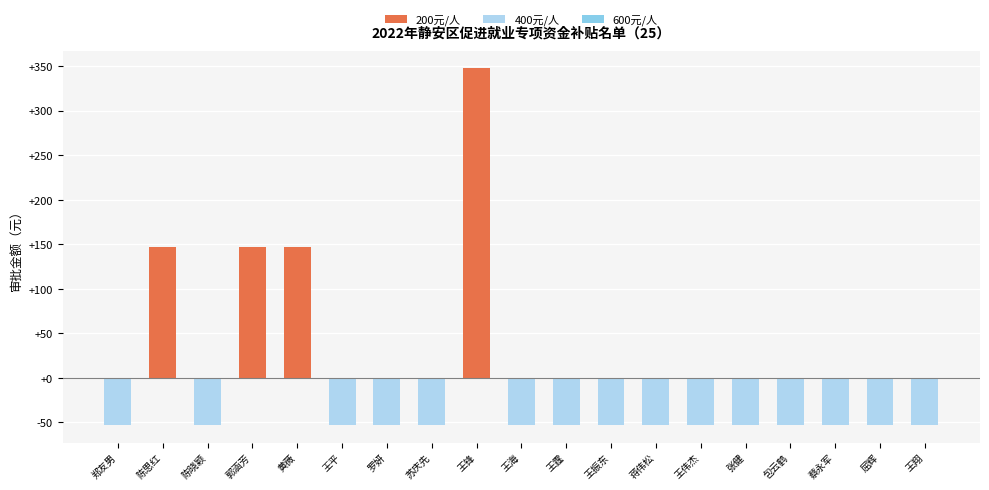

How many bars are there in total?

19